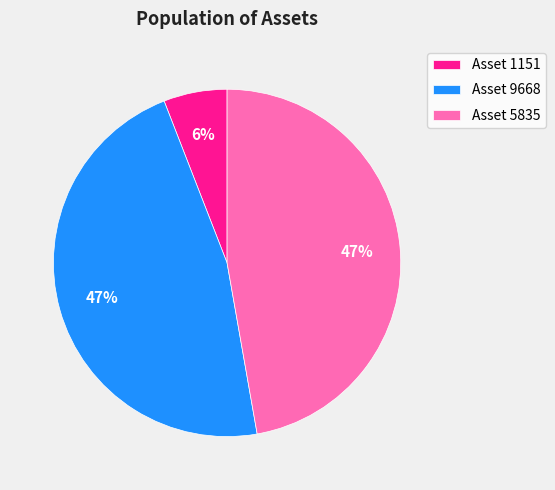

Which category has the smallest portion of the pie?

Asset 1151